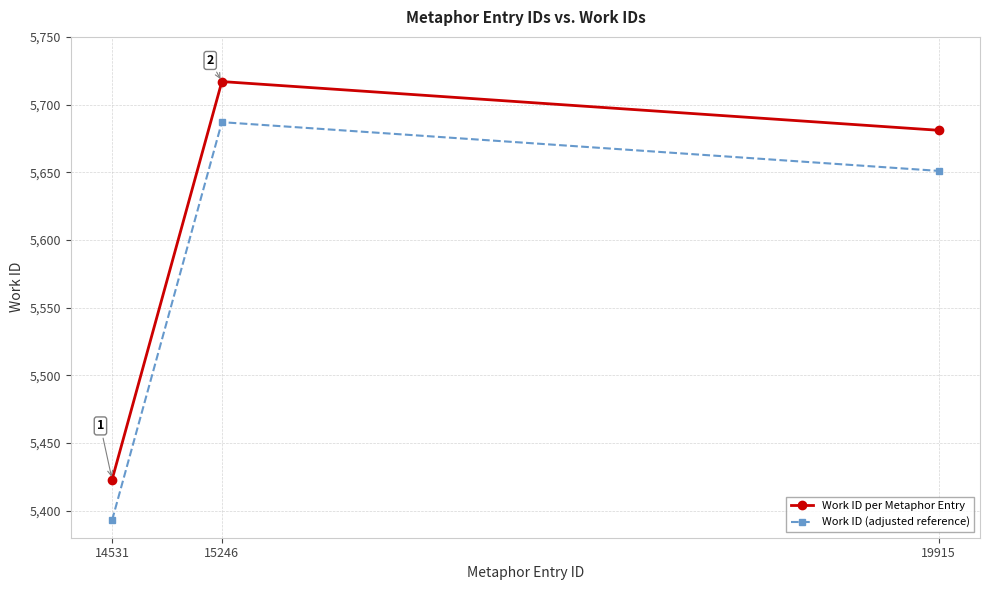

Reading left to right, list all the values displayed in this chart.

Work ID per Metaphor Entry: 5423	5717	5681
Work ID (adjusted reference): 5393	5687	5651